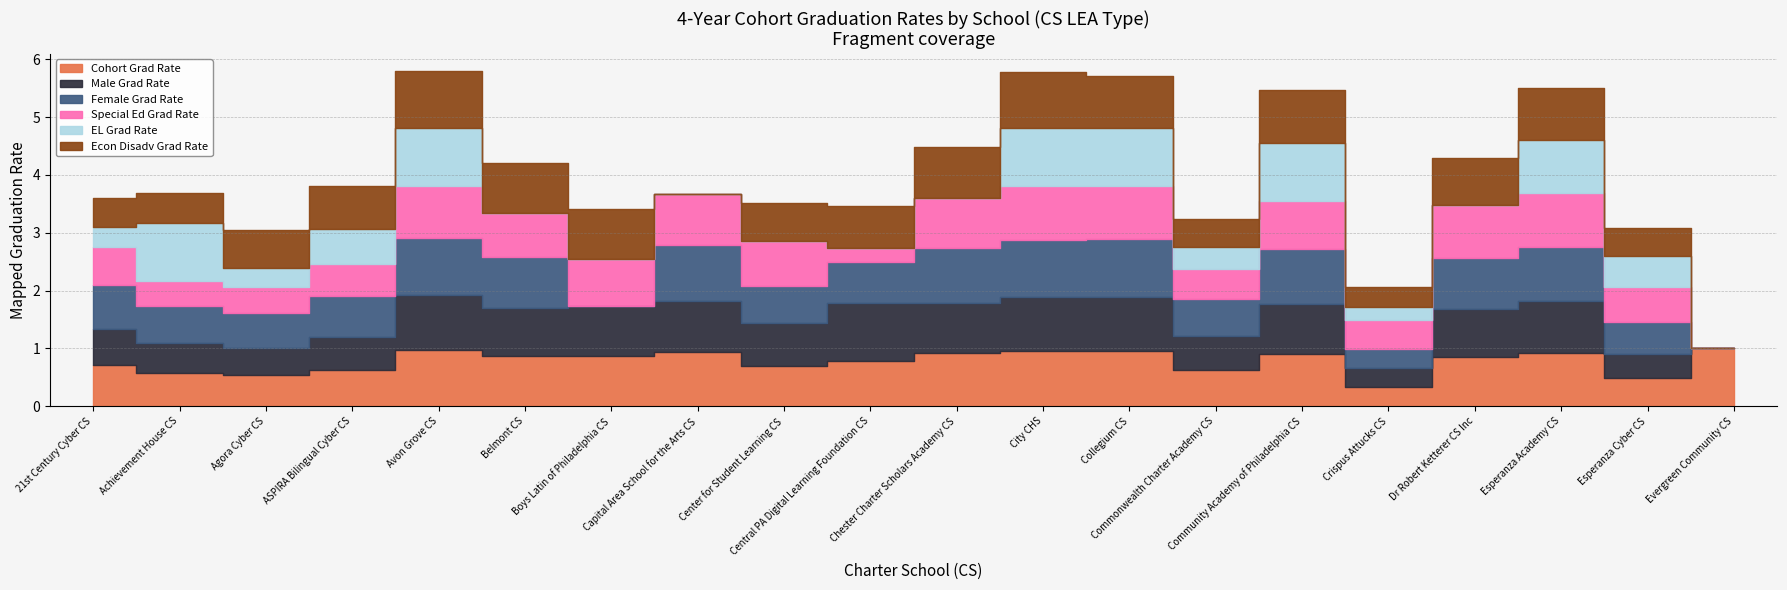

What is the label of the 20th point from the left?

Evergreen Community CS